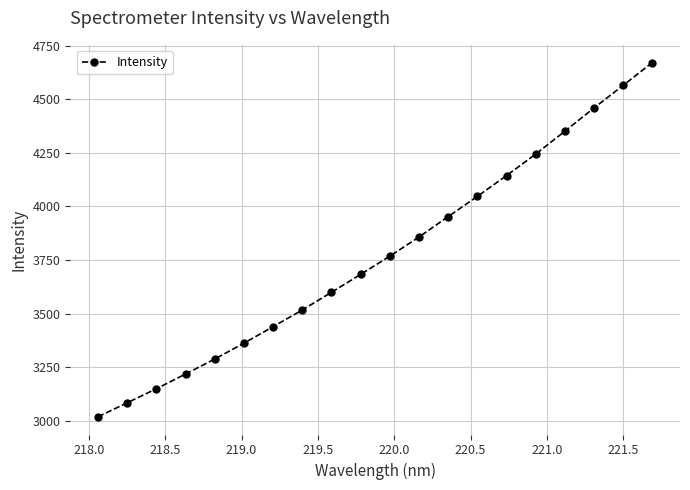

What is the maximum value shown in the chart?

4671.7